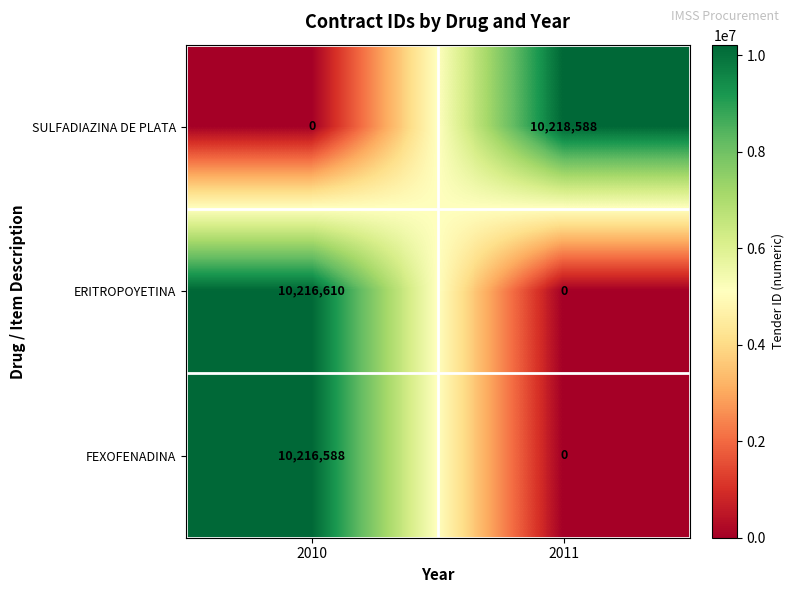

At which label is SULFADIAZINA DE PLATA closest to 5109294?

2010